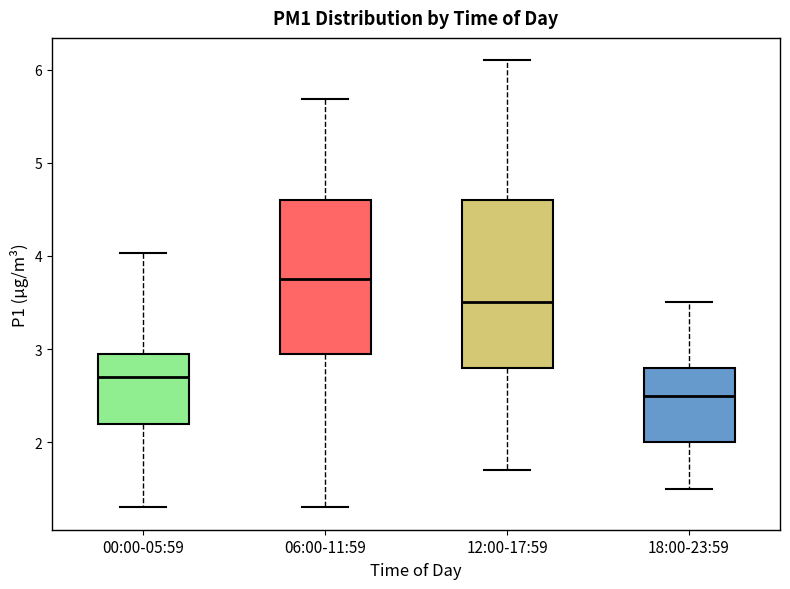

Reading left to right, transcribe this box plot: for each box, give where its median line is, the range the box spans, and where its two whiskers end, as read against the y-axis. The values are not printed on the chart, so give them approximately, as read against the axis.

00:00-05:59: median 2.7, box 2.2 to 3.0, whiskers 1.3 to 4.0
06:00-11:59: median 3.8, box 3.0 to 4.6, whiskers 1.3 to 5.7
12:00-17:59: median 3.5, box 2.8 to 4.6, whiskers 1.7 to 6.1
18:00-23:59: median 2.5, box 2.0 to 2.8, whiskers 1.5 to 3.5